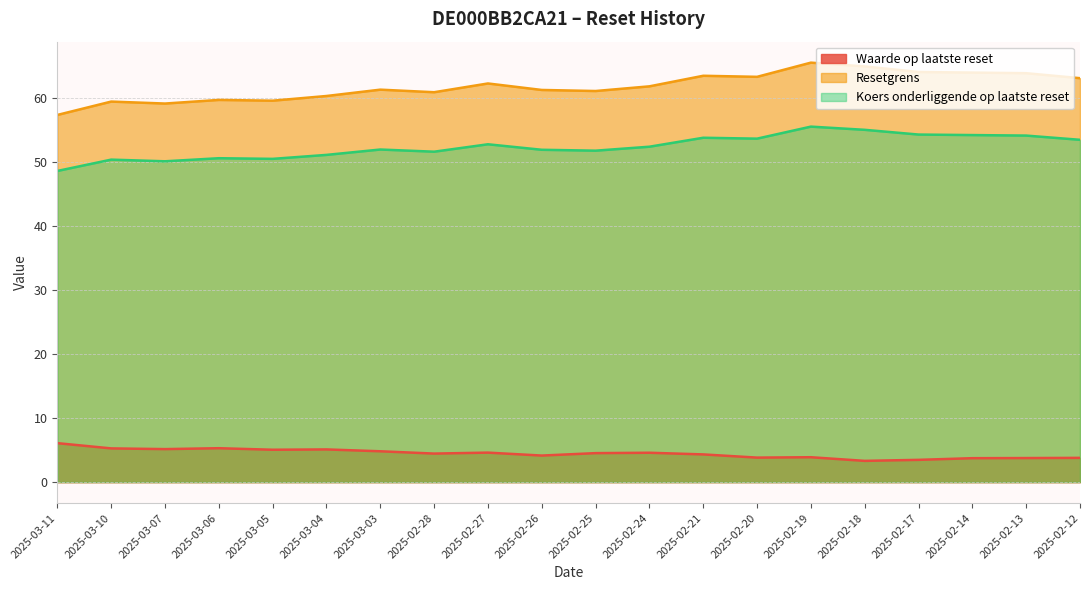

At which label is Waarde op laatste reset closest to 4?

2025-02-19